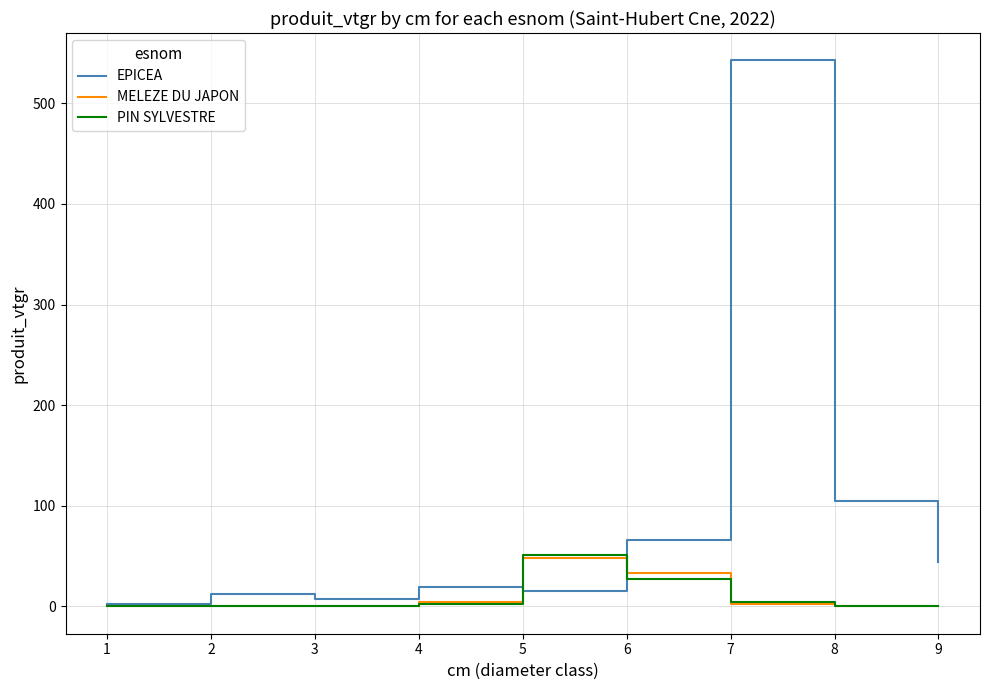

What is the greatest value displayed?

542.6